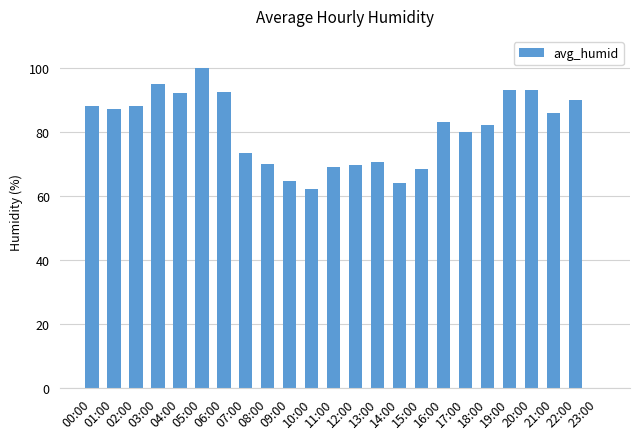

How many values are above zero?

23